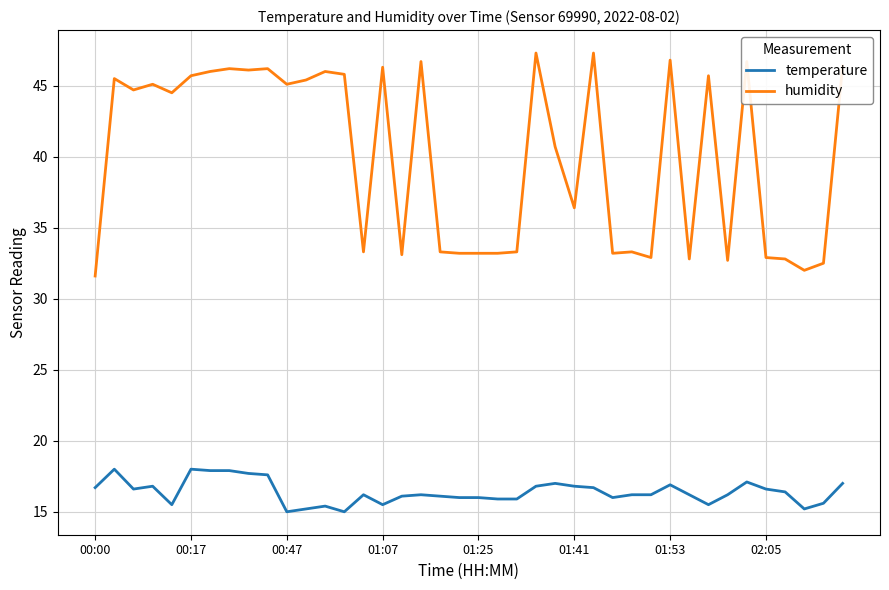

True or false: temperature and humidity intersect in this chart.

False